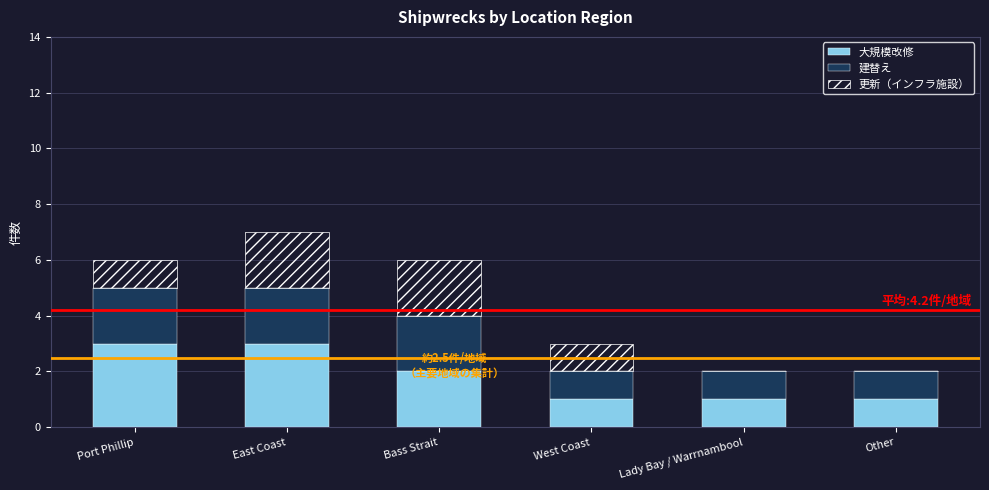

Is it true that 大規模改修 equals 1 at West Coast?

True